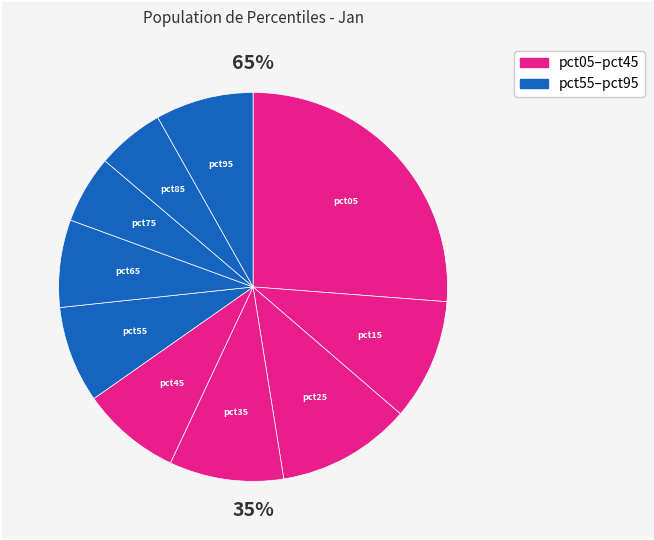

Is the sum of pct95 and pct25 greater than half?

No